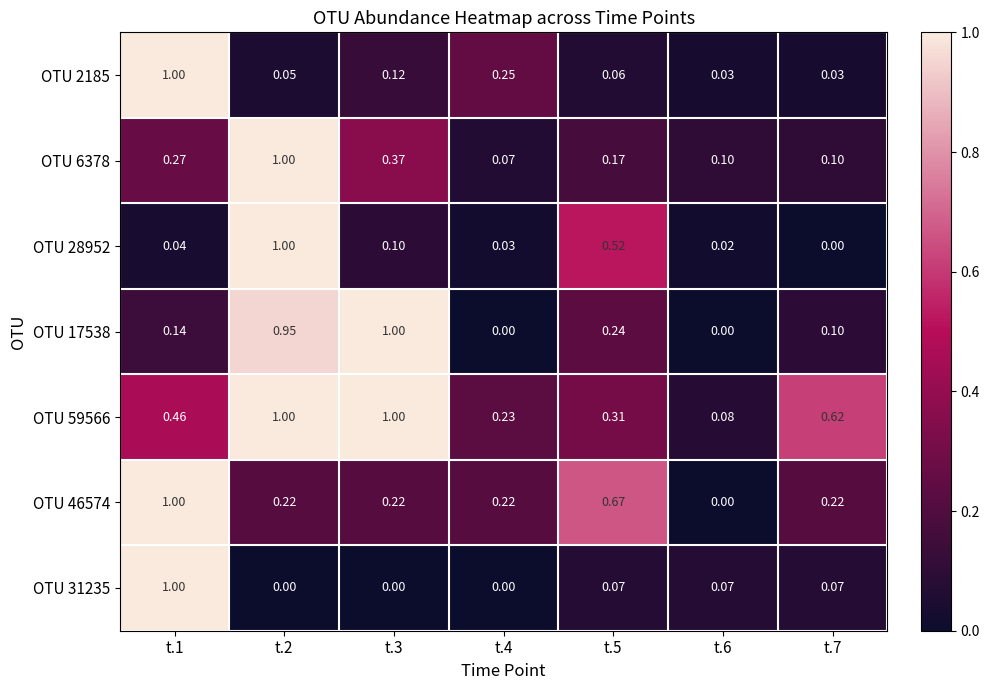

Is the value of OTU 59566 at t.2 greater than the value of OTU 31235 at t.7?

Yes